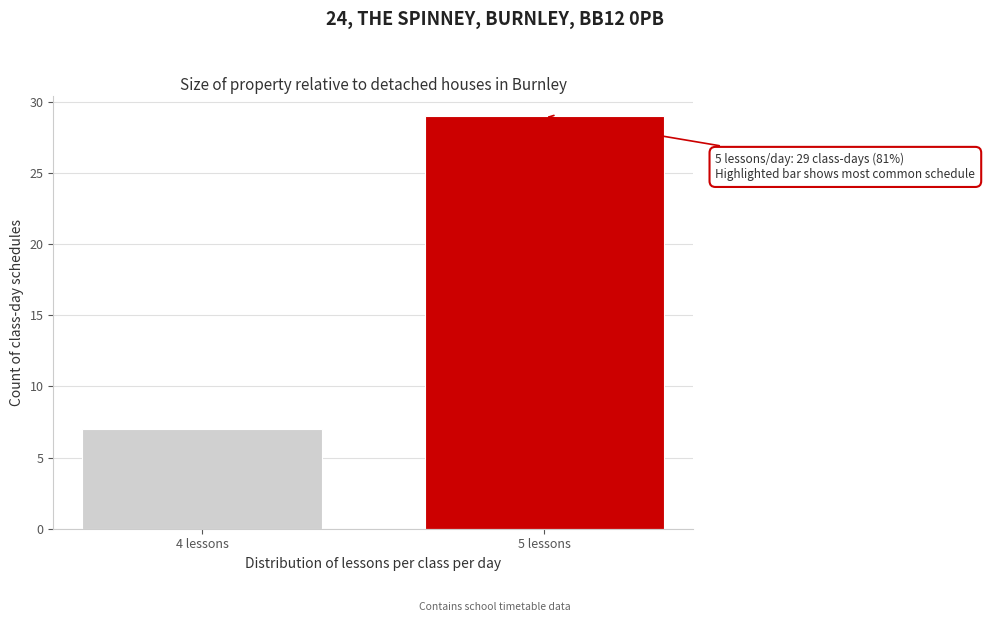

Reading right to left, list all the values displayed in this chart.

5 lessons=29	4 lessons=7